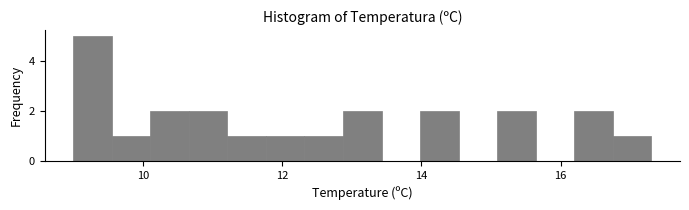

Read against the x-axis, roughly where is the centre of the tallest bar?

9.2